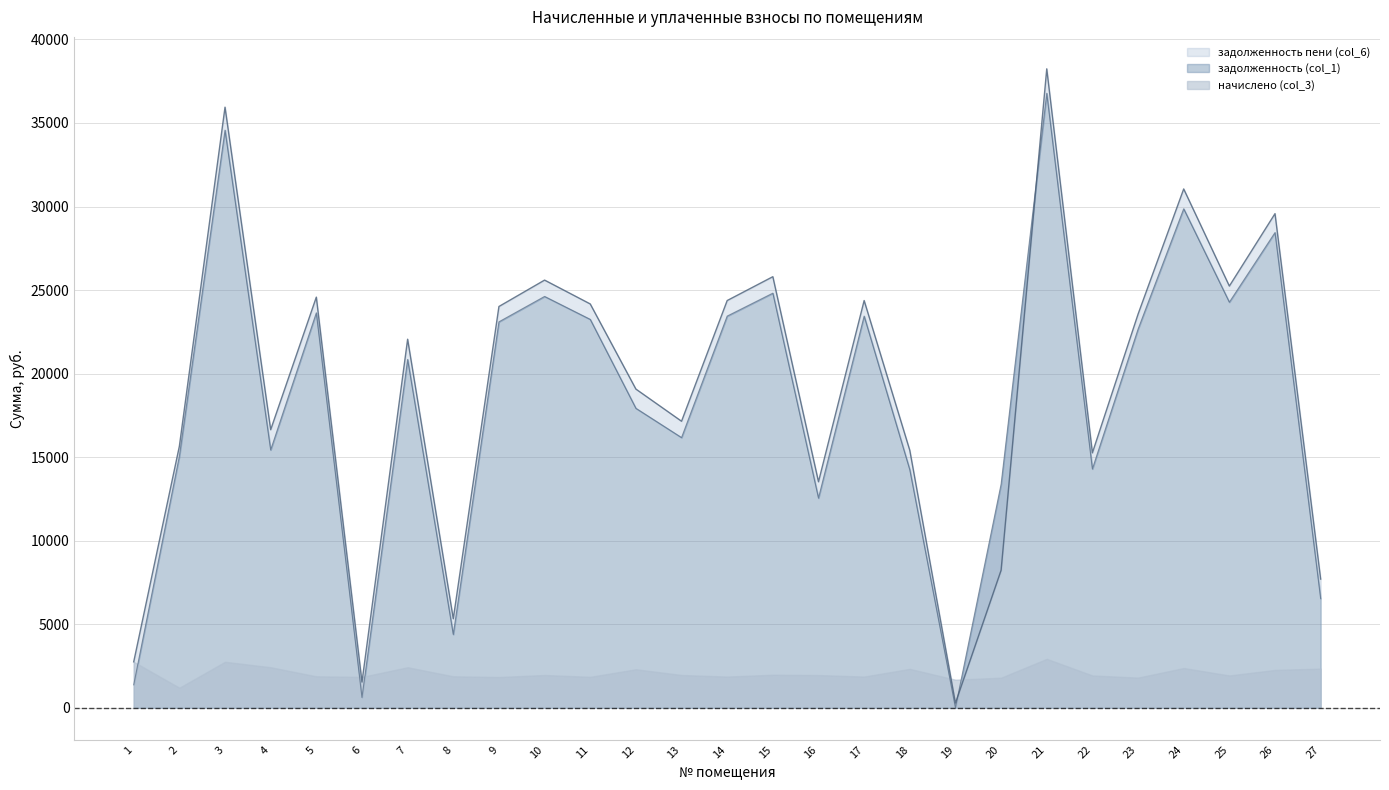

Which series ends up on top after the final intersection of задолженность (col_1) and задолженность пени (col_6)?

задолженность пени (col_6)